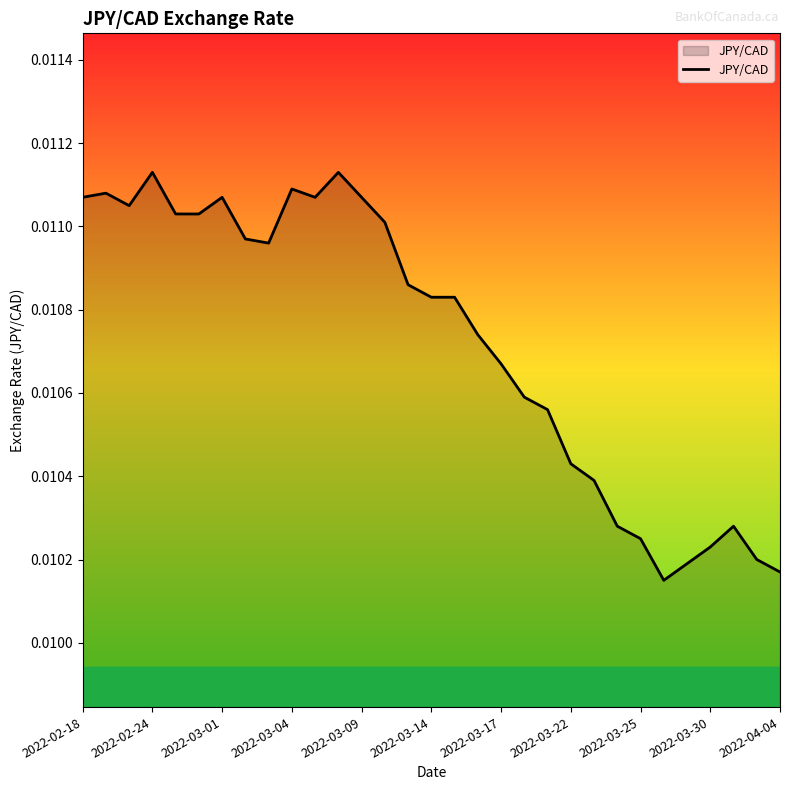

Does the chart display data point markers on the line(s)?

No